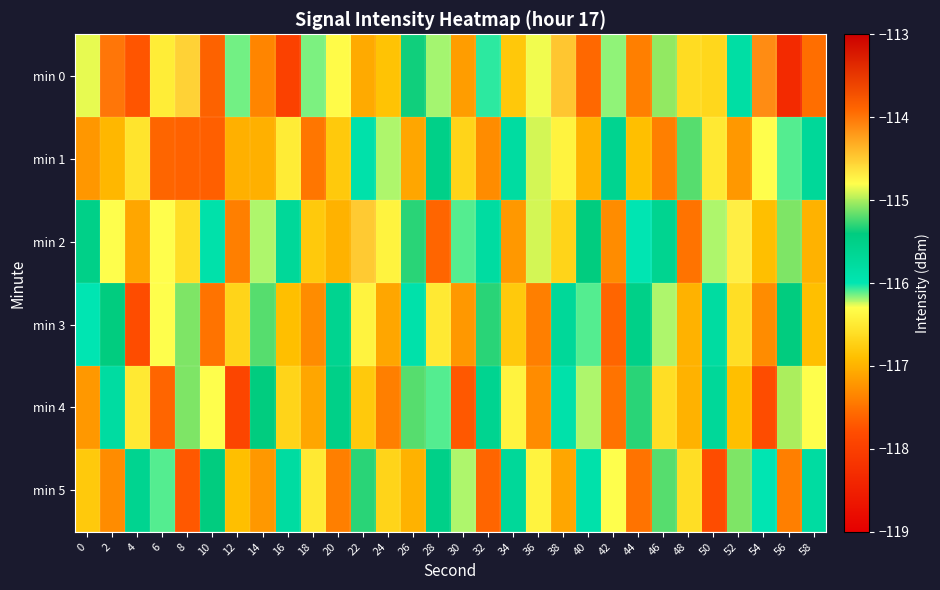

Reading left to right, transcribe all the data shown in this chart.

min 0: 0=-114.9	2=-114.0	4=-117.7	6=-116.5	8=-114.5	10=-113.9	12=-116.1	14=-117.4	16=-118.0	18=-116.1	20=-116.3	22=-117.1	24=-116.9	26=-115.4	28=-116.2	30=-117.2	32=-116.0	34=-116.8	36=-114.8	38=-114.5	40=-117.6	42=-116.2	44=-117.4	46=-115.1	48=-116.6	50=-116.7	52=-115.8	54=-114.1	56=-118.3	58=-117.5
min 1: 0=-117.2	2=-117.0	4=-116.5	6=-113.9	8=-117.6	10=-117.6	12=-117.0	14=-117.0	16=-116.5	18=-117.5	20=-116.8	22=-115.9	24=-116.2	26=-117.1	28=-115.5	30=-116.7	32=-117.3	34=-115.8	36=-114.9	38=-116.4	40=-117.0	42=-115.6	44=-116.9	46=-117.4	48=-115.2	50=-116.5	52=-117.2	54=-114.8	56=-116.1	58=-115.7
min 2: 0=-115.5	2=-116.3	4=-117.1	6=-114.8	8=-116.6	10=-115.9	12=-117.4	14=-116.2	16=-115.7	18=-116.8	20=-117.0	22=-114.5	24=-116.4	26=-115.3	28=-117.6	30=-116.1	32=-115.8	34=-117.2	36=-114.9	38=-116.7	40=-115.4	42=-117.3	44=-116.0	46=-115.6	48=-117.5	50=-116.2	52=-114.7	54=-116.9	56=-115.1	58=-117.0
min 3: 0=-116.0	2=-115.4	4=-117.8	6=-116.3	8=-115.1	10=-117.5	12=-116.7	14=-115.2	16=-116.9	18=-117.3	20=-115.6	22=-116.4	24=-117.1	26=-115.9	28=-116.5	30=-117.2	32=-115.3	34=-116.8	36=-117.4	38=-115.7	40=-116.1	42=-117.6	44=-115.5	46=-116.2	48=-117.0	50=-115.8	52=-116.6	54=-117.3	56=-115.4	58=-116.9
min 4: 0=-117.2	2=-115.8	4=-116.5	6=-117.6	8=-115.1	10=-116.3	12=-117.9	14=-115.4	16=-116.7	18=-117.1	20=-115.5	22=-116.8	24=-117.4	26=-115.2	28=-116.1	30=-117.7	32=-115.6	34=-116.4	36=-117.3	38=-115.9	40=-116.2	42=-117.5	44=-115.3	46=-116.6	48=-117.0	50=-115.7	52=-116.9	54=-117.8	56=-115.0	58=-116.3
min 5: 0=-116.8	2=-117.3	4=-115.6	6=-116.1	8=-117.7	10=-115.4	12=-116.9	14=-117.2	16=-115.8	18=-116.5	20=-117.4	22=-115.3	24=-116.7	26=-117.0	28=-115.5	30=-116.2	32=-117.6	34=-115.7	36=-116.4	38=-117.1	40=-115.9	42=-116.3	44=-117.5	46=-115.2	48=-116.6	50=-117.8	52=-115.1	54=-116.0	56=-117.4	58=-115.8